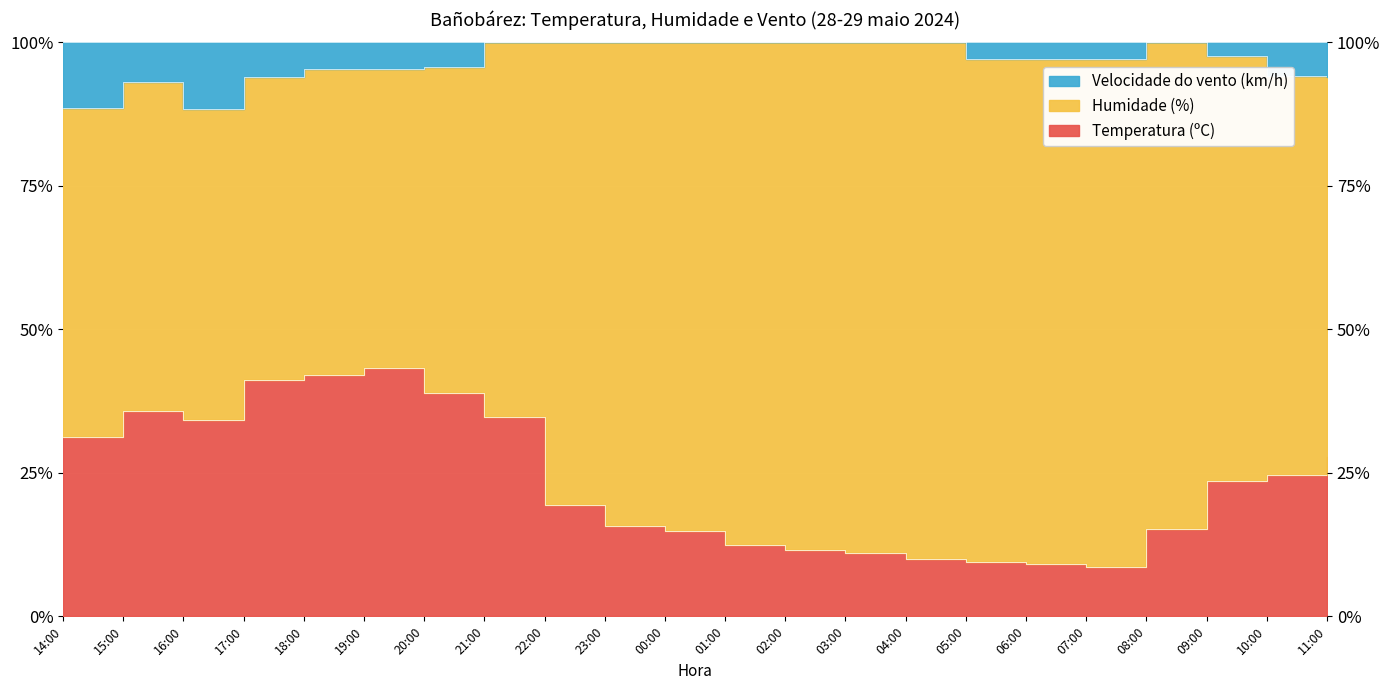

What is the sum of all Temperatura (ºC) values?

514.3